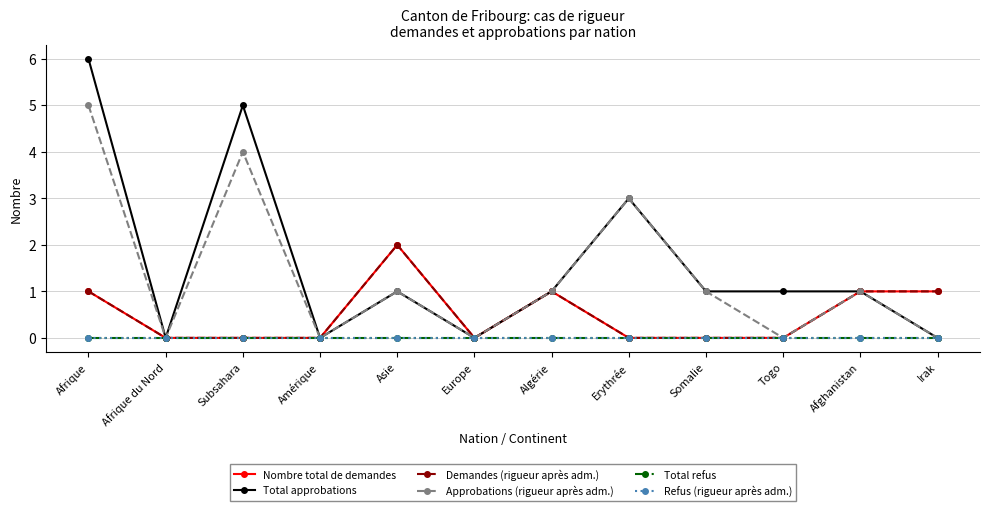

What is the maximum value for Nombre total de demandes?

2